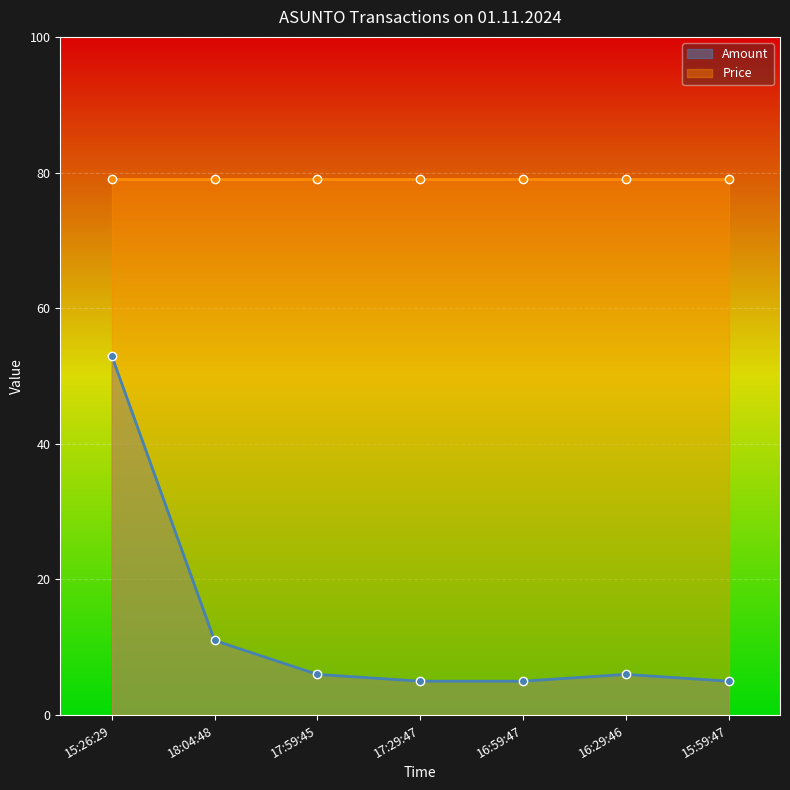

What is the difference between the maximum and second lowest values?

48